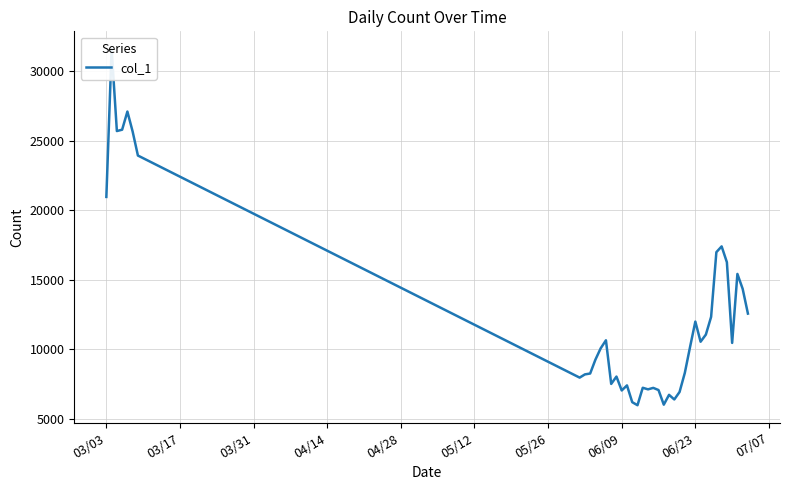

How many values exceed 10169?

19